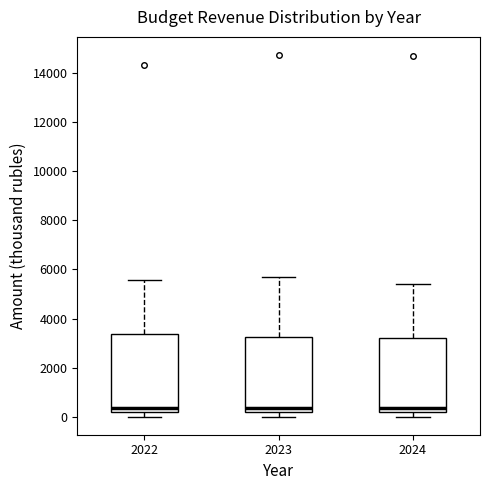

Reading left to right, read every box against the y-axis: the position of its median line, the range the box covers, and the ends of its whiskers. The values are not printed on the chart, so give them approximately, as read against the axis.

2022: median 400, box 200 to 3400, whiskers 0 to 5600
2023: median 400, box 200 to 3200, whiskers 0 to 5600
2024: median 400, box 200 to 3200, whiskers 0 to 5400